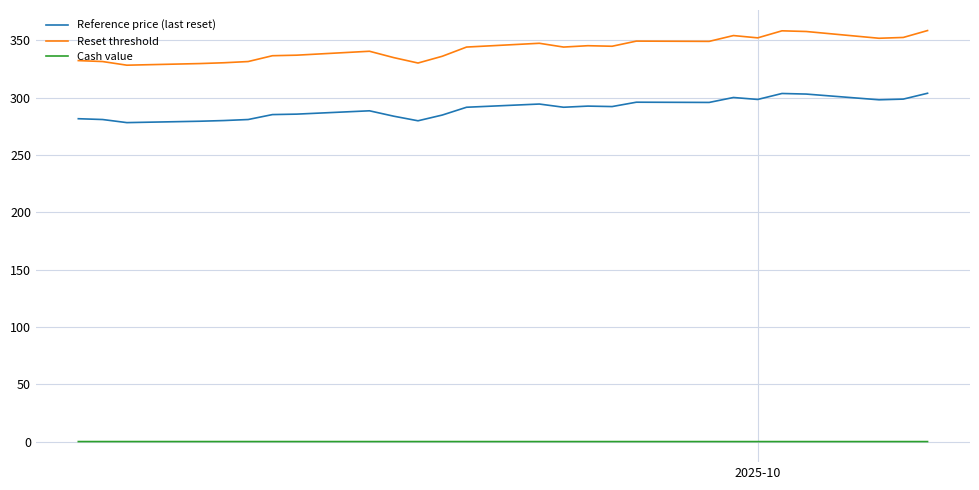

Which series has the largest range (max minus min)?

Reset threshold